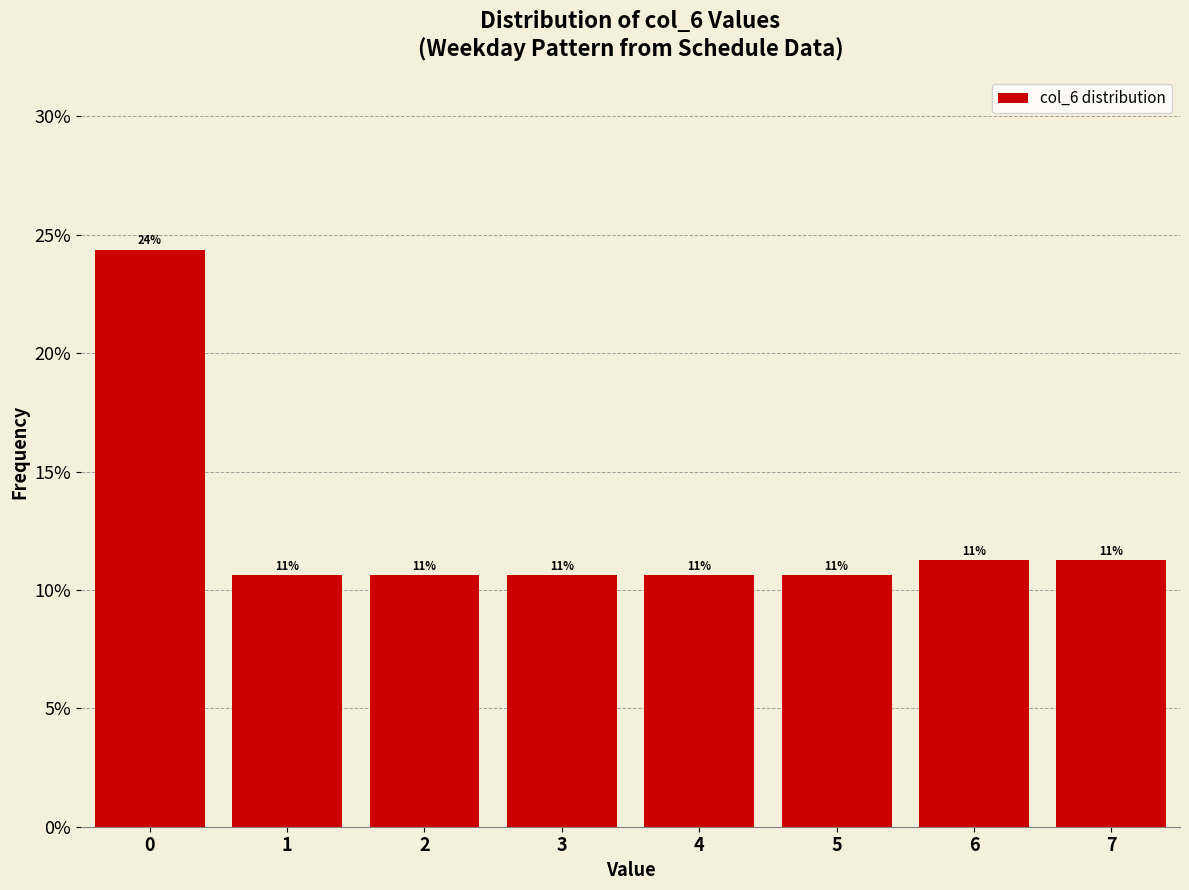

Are the bars horizontal?

No